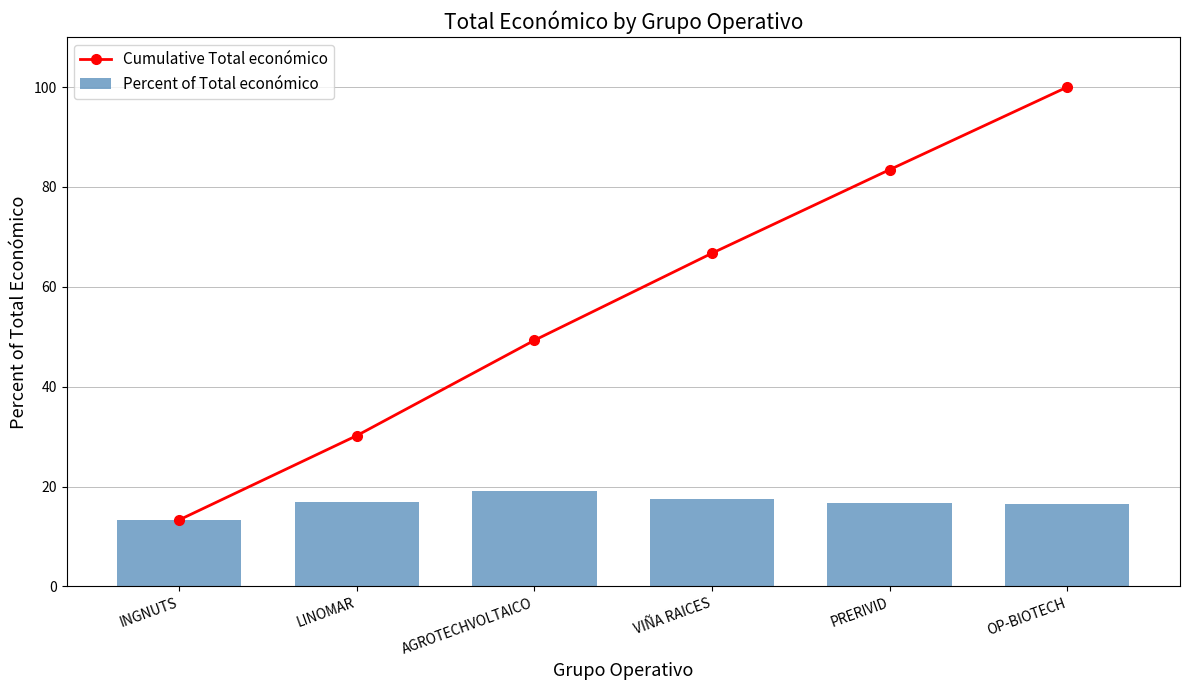

What are all the series names shown in the legend?

Cumulative Total económico, Percent of Total económico